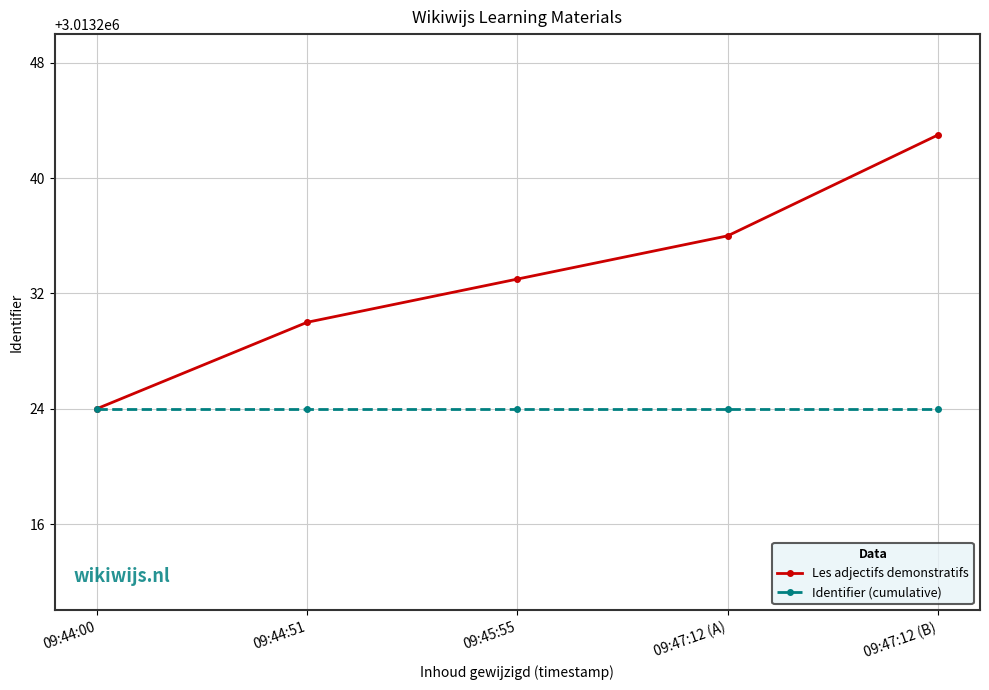

What is the label of the 1st point from the left?

09:44:00